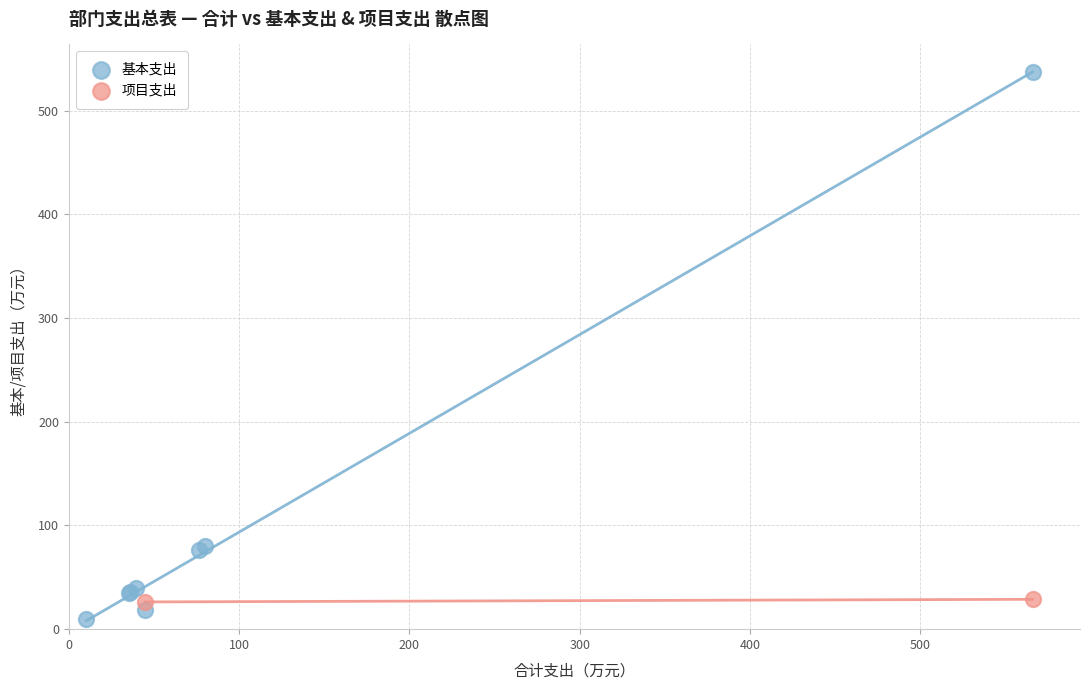

What are all the series names shown in the legend?

基本支出, 项目支出